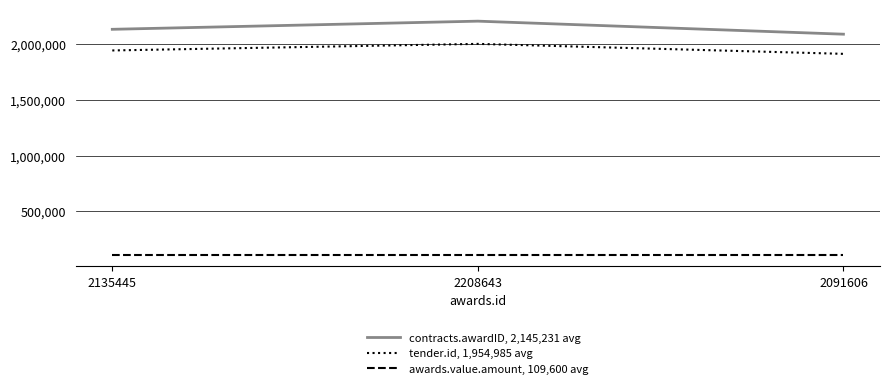

What is the difference between the maximum and minimum values in the contracts.awardID, 2,145,231 avg series?

117037